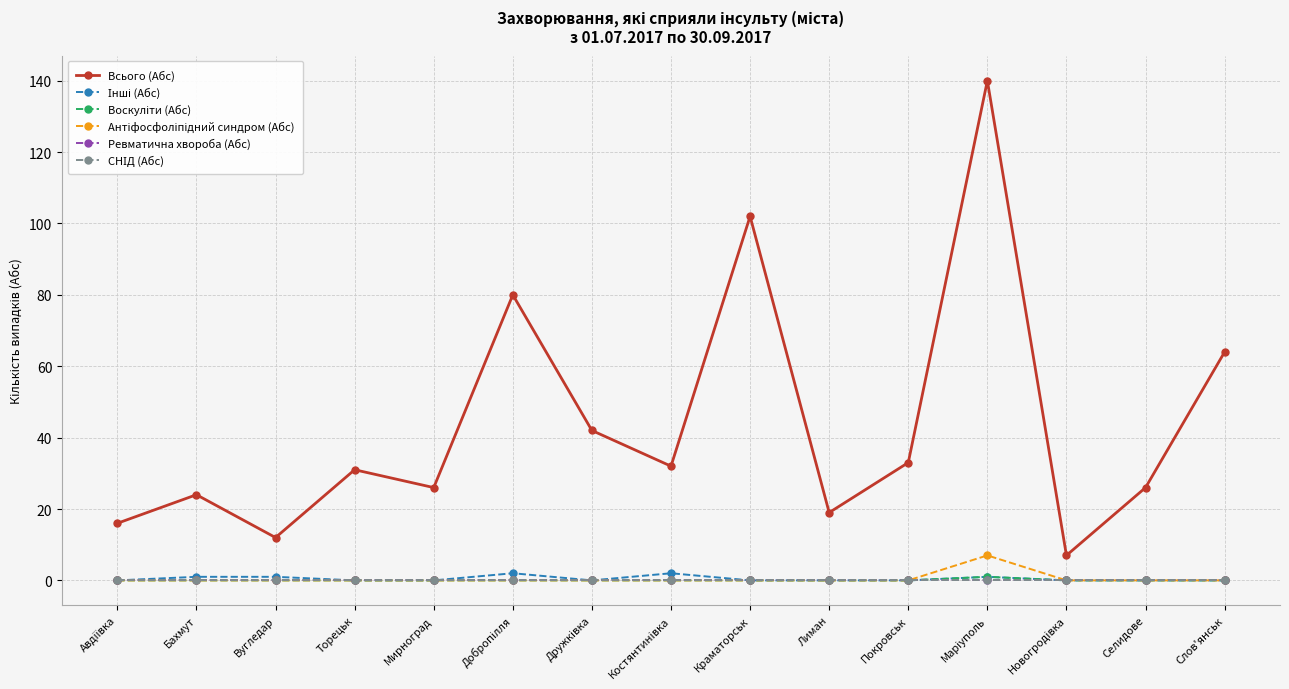

Which category has the lowest value across all series?

Авдіївка